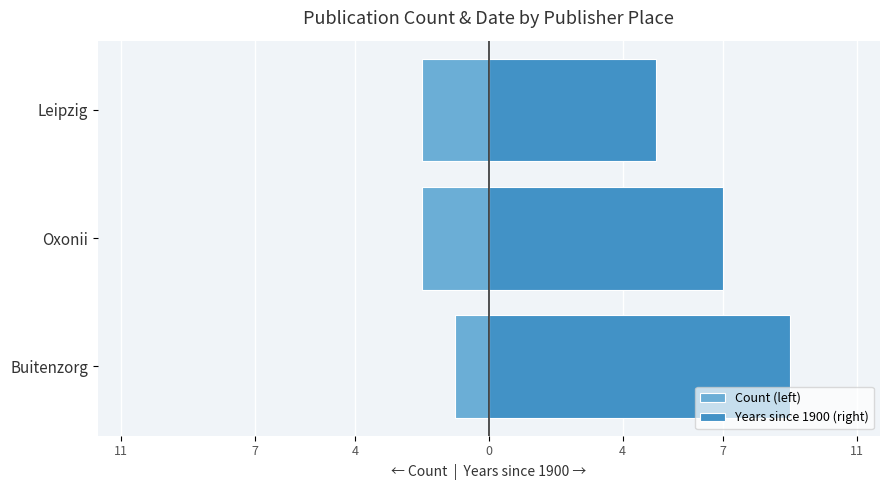

How many bars are there in each group?

2